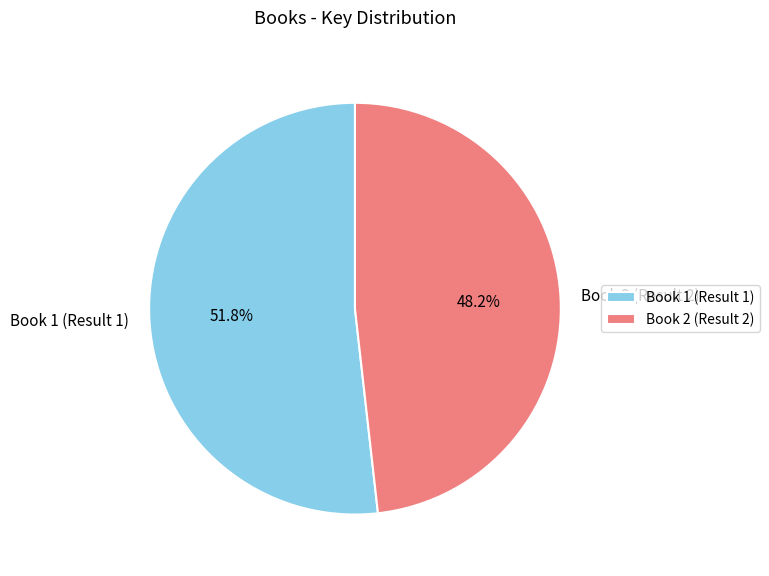

Which category has the smallest portion of the pie?

Book 2 (Result 2)